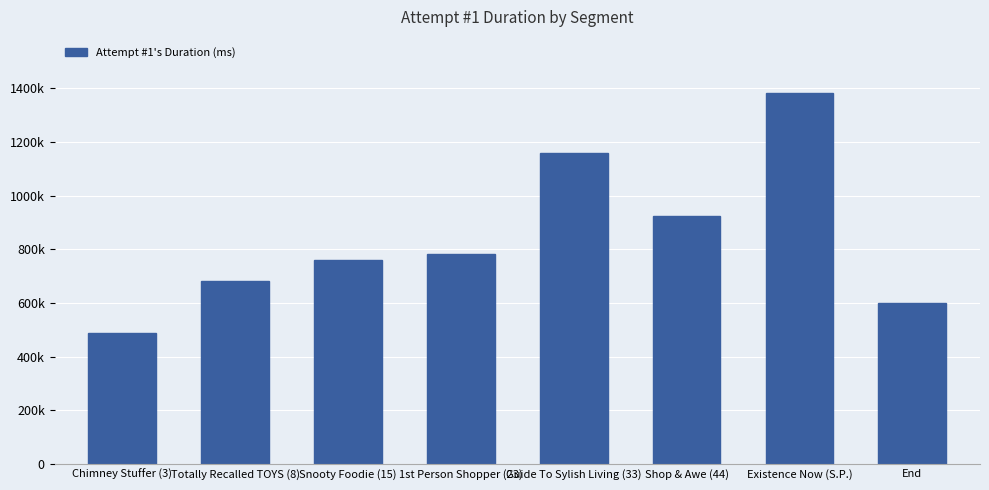

What value does the data have at End?

599920